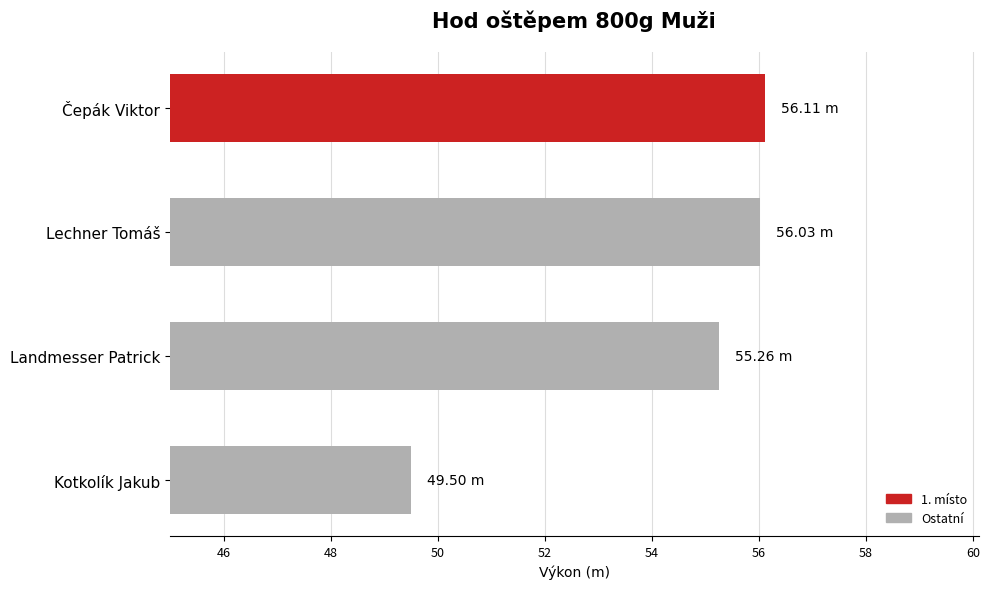

What is the sum of the values at Kotkolík Jakub and Landmesser Patrick?

104.8